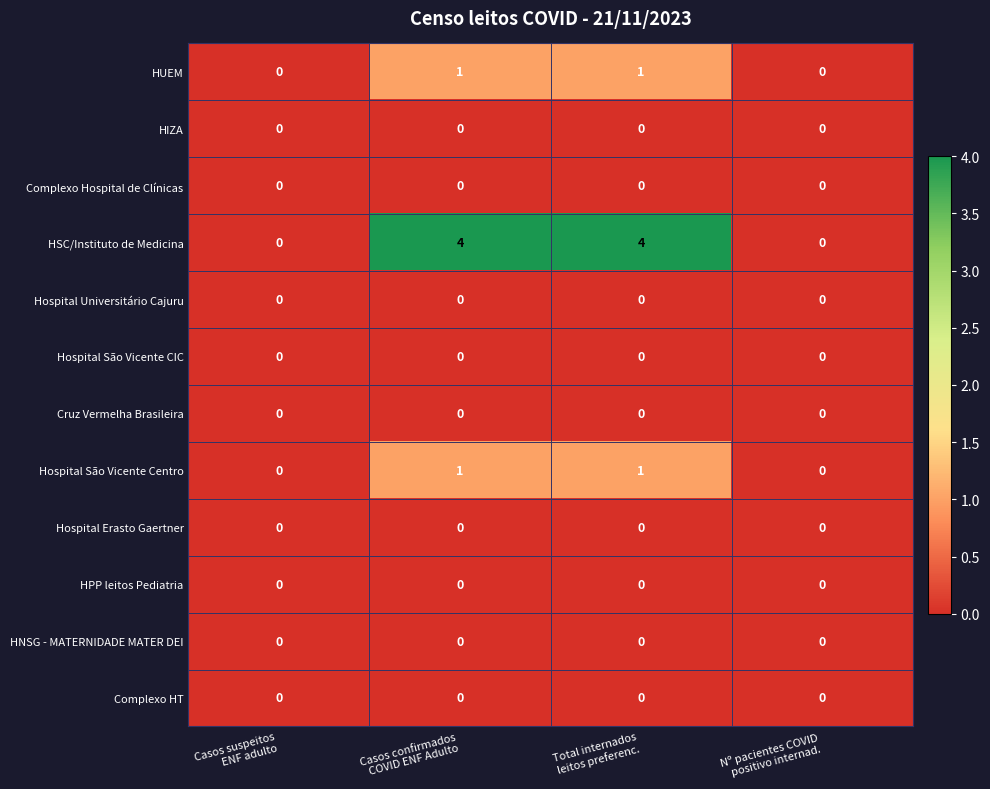

Which series has the largest range (max minus min)?

HSC/Instituto de Medicina